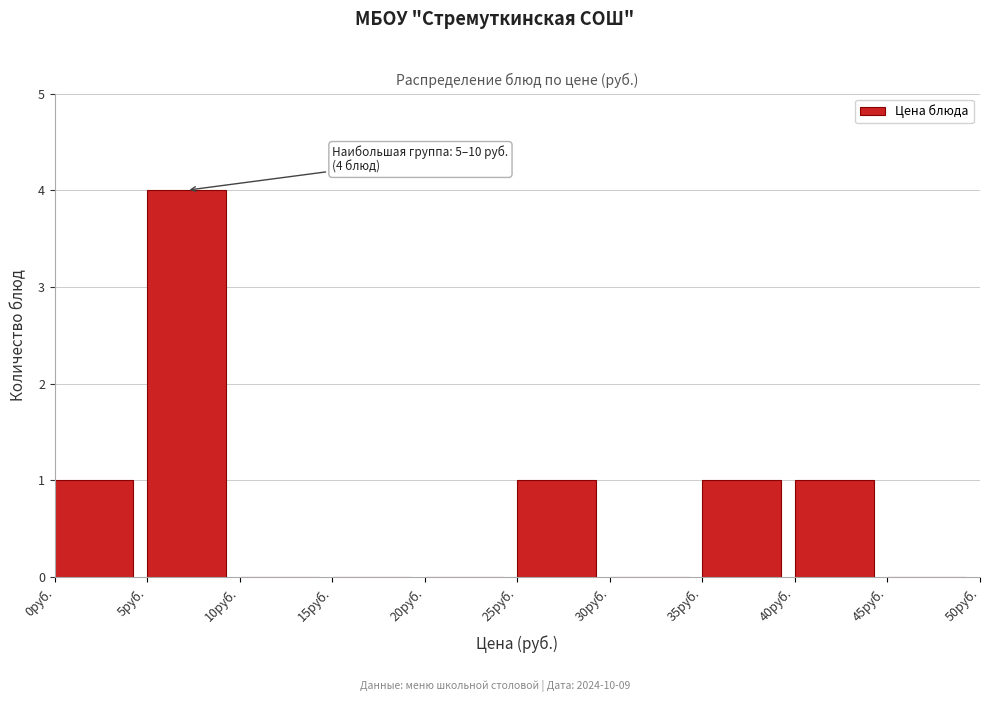

Which range on the x-axis has the tallest bar?

5 to 10